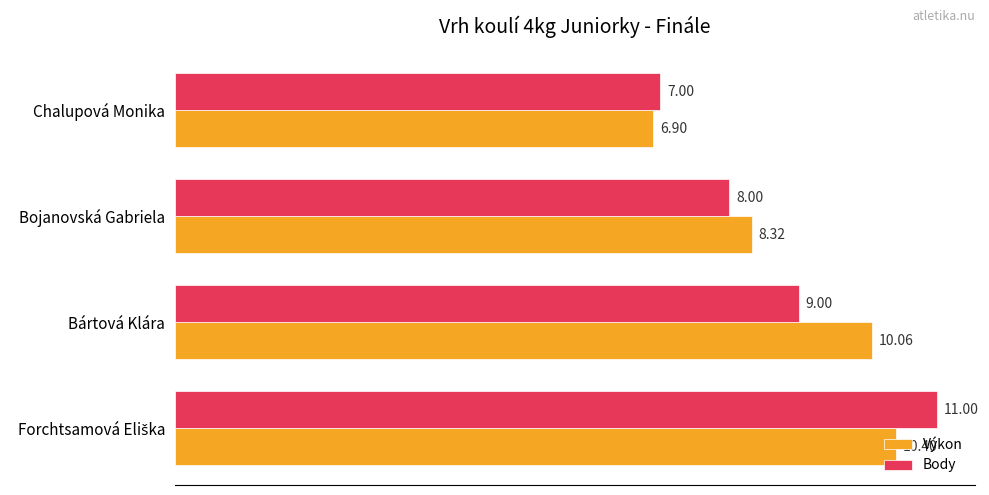

How many distinct data groups are displayed?

2